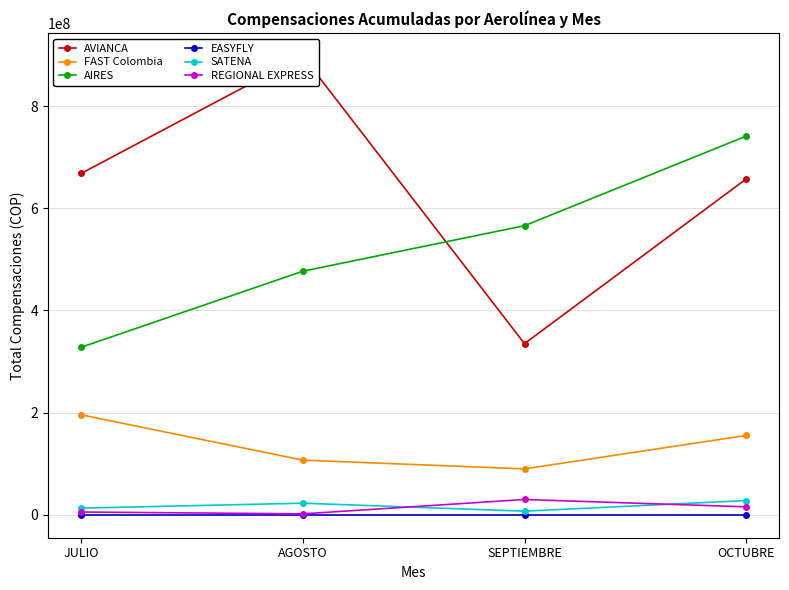

Reading left to right, list all the values displayed in this chart.

AVIANCA: 668099063	898130034	335028315	657481397
FAST Colombia: 195746323	106993004	89827126	155356575
AIRES: 327921307	476767753	565924735	741296987
EASYFLY: 0	0	0	0
SATENA: 13011584	22683840	7056160	27866290
REGIONAL EXPRESS: 5421122	1824673	29951480	15555839